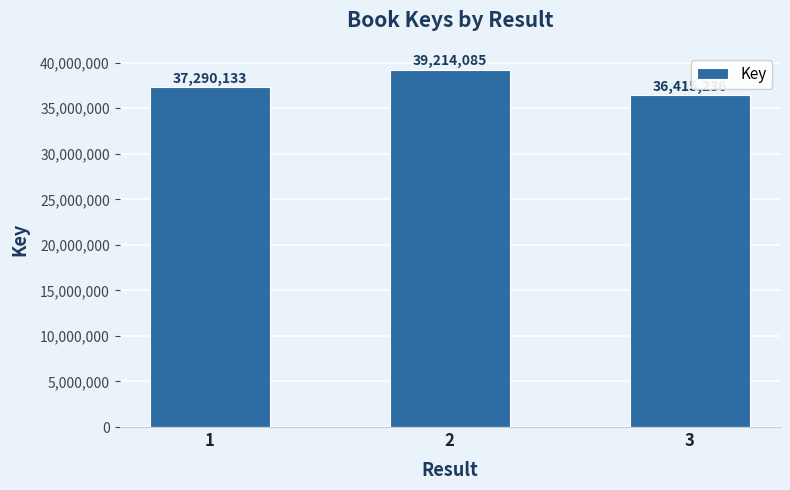

What is the value of the 2nd bar from the left?

39214085